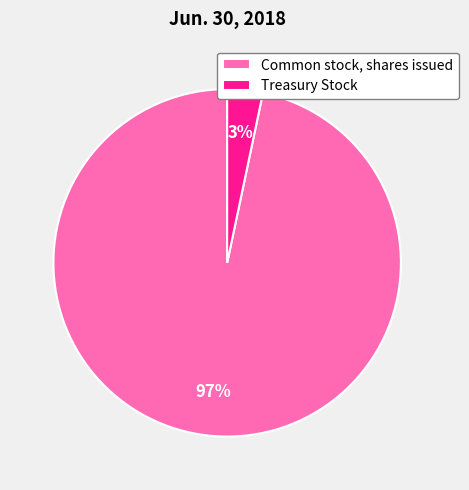

Is it true that Treasury Stock is 11% of the pie?

False